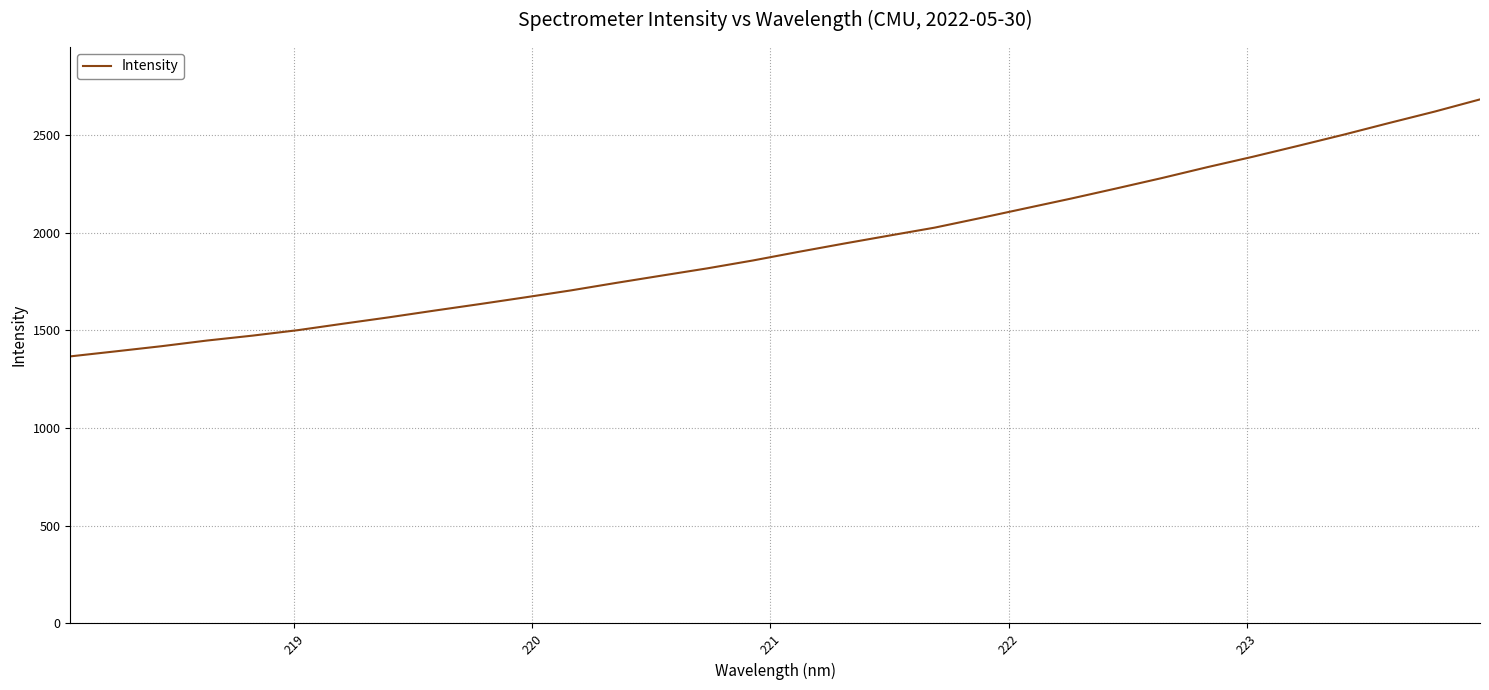

How many lines are shown in the chart?

1